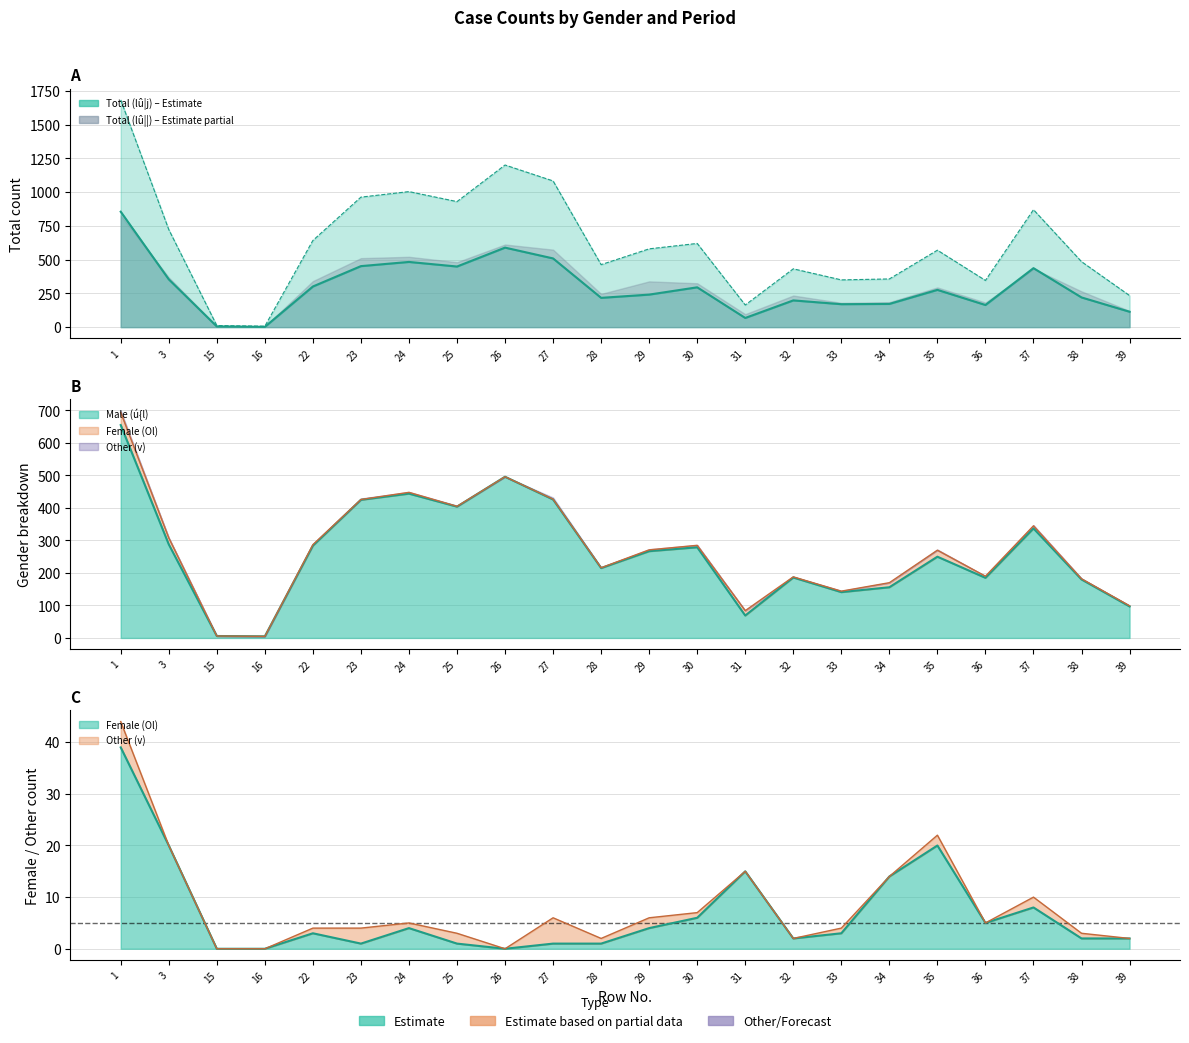

At which category does Total (lû|v) reach its first local valley?

16